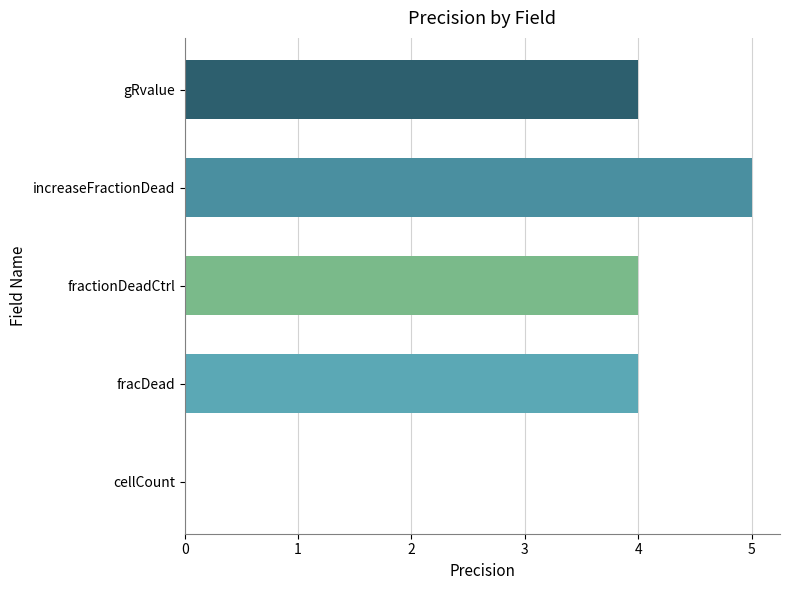

What is the sum of all values?

17